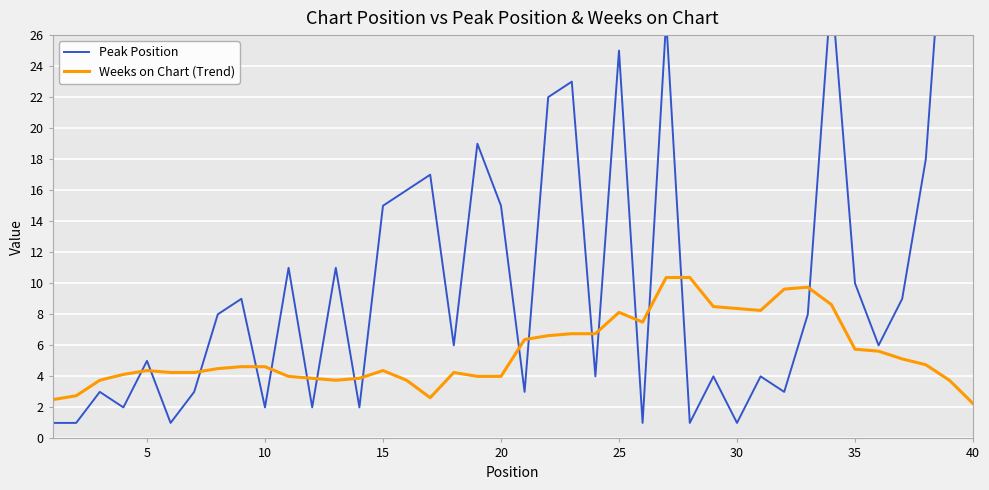

Count the number of categories in the chart.

40